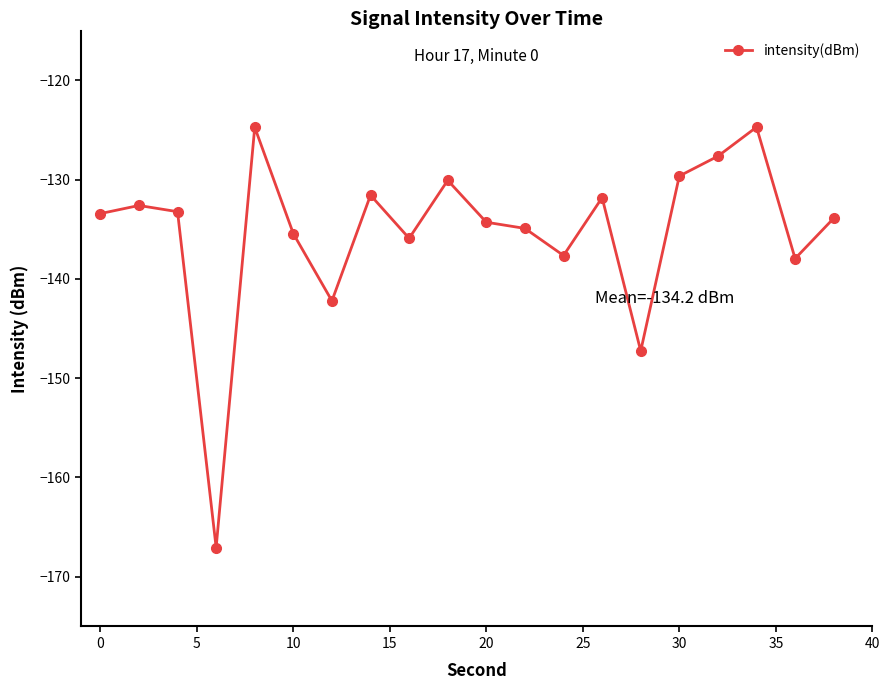

What is the smallest value displayed?

-167.1